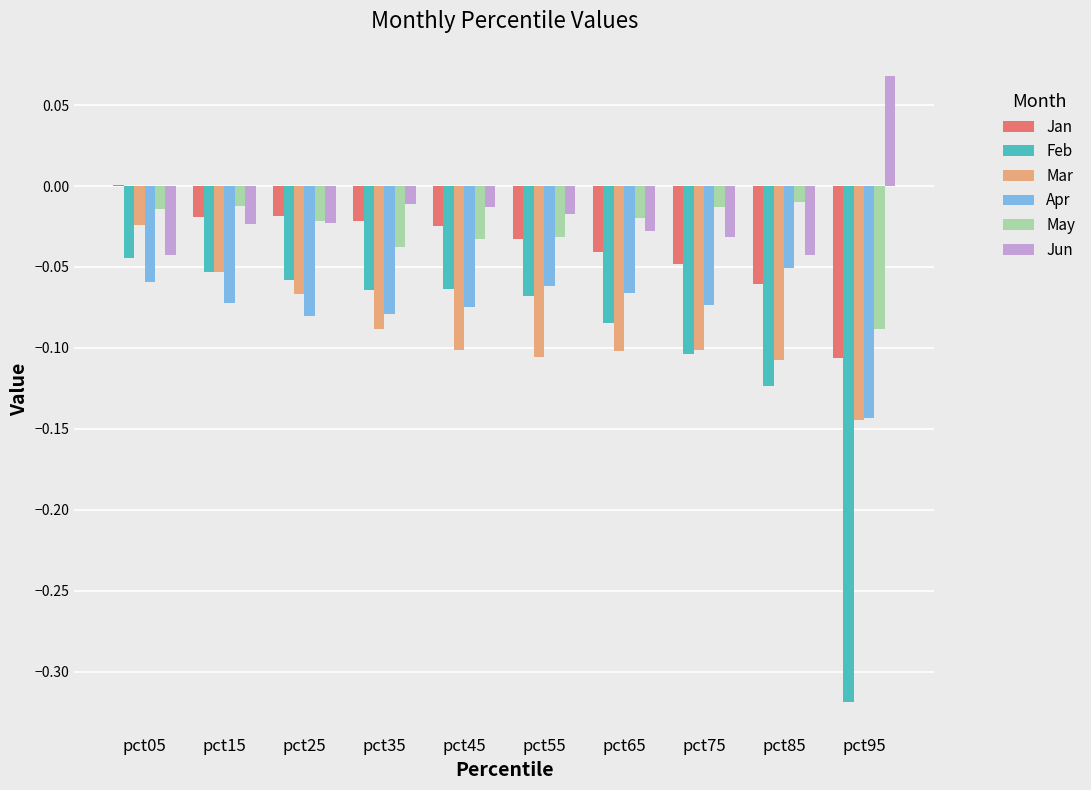

Are the bars grouped side by side (vs. stacked)?

Yes